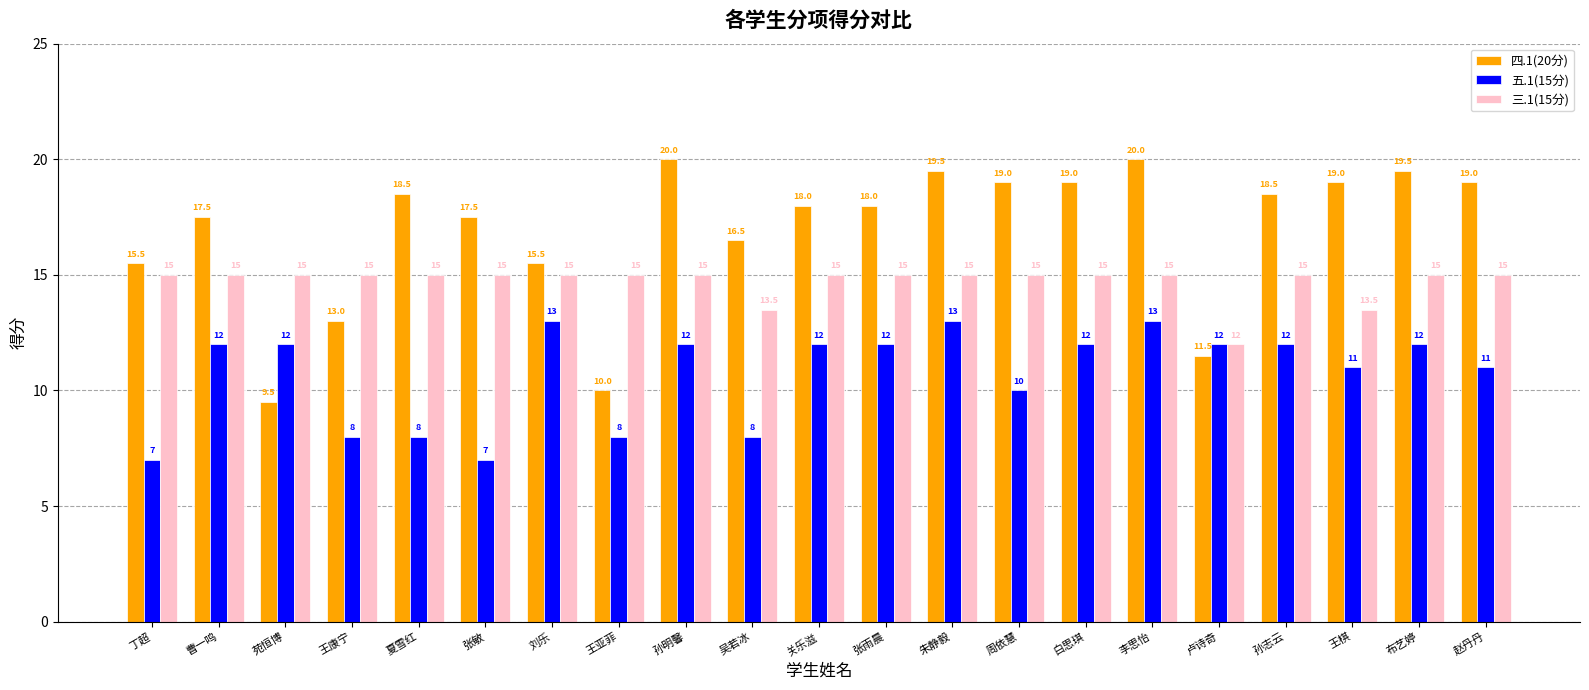

At how many categories does at least one series exceed 7?

21